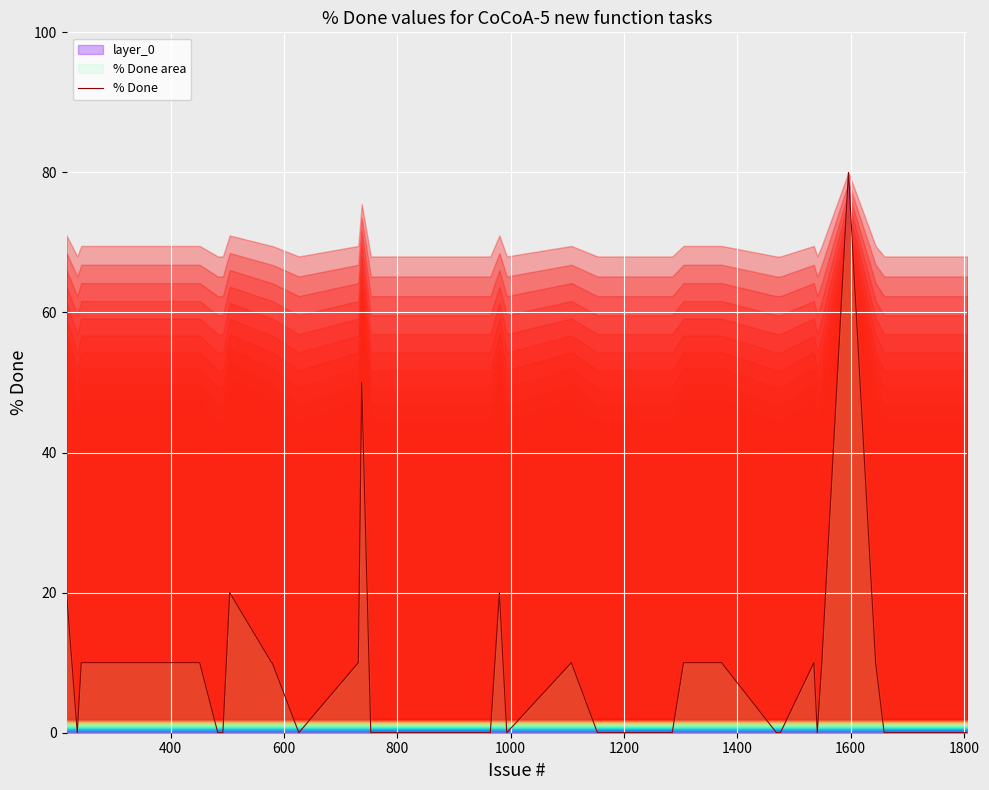

What is the difference between the maximum and minimum values?

80